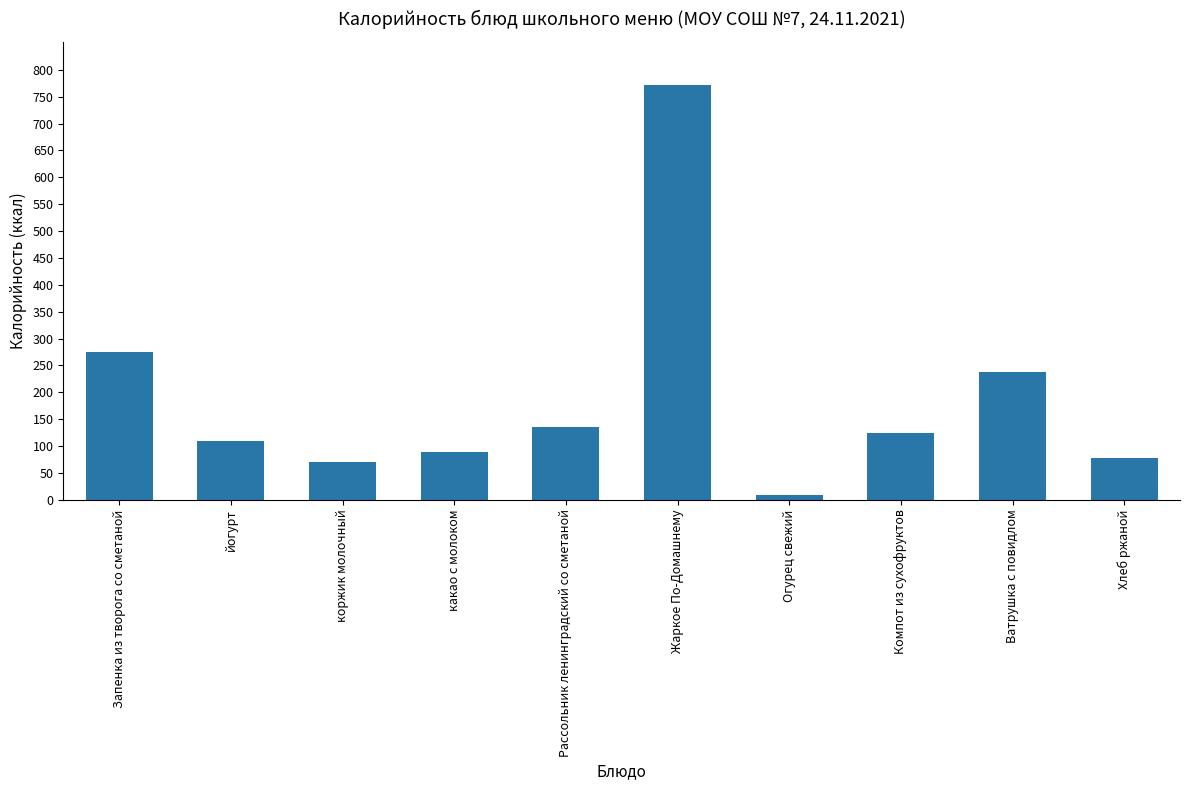

At which label does the data first exceed 124?

Запенка из творога со сметаной